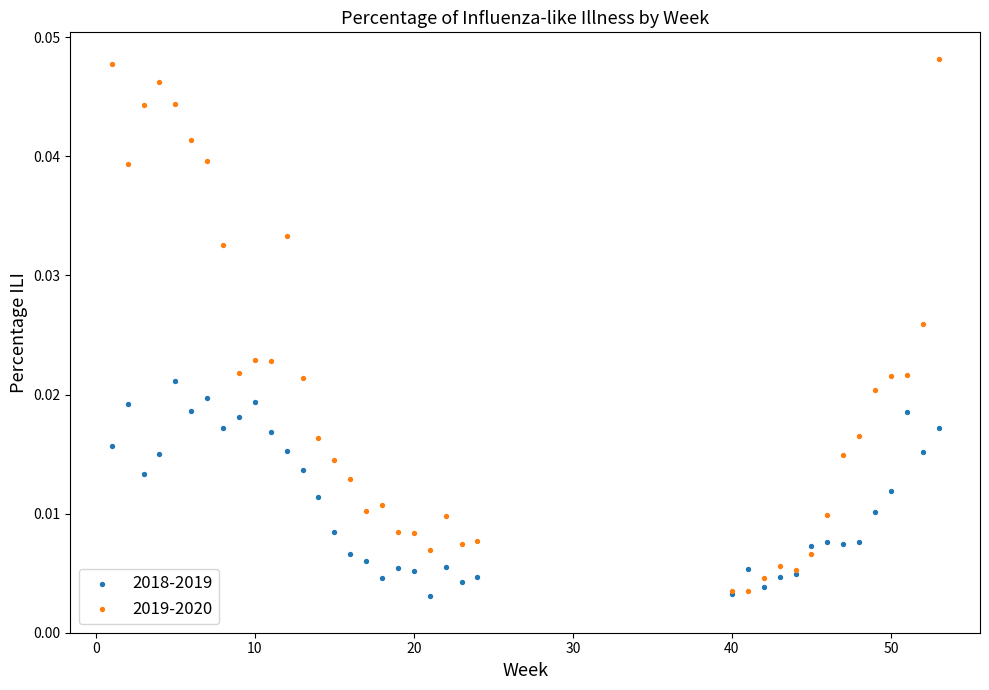

Which series contains the highest Y value?

2019-2020